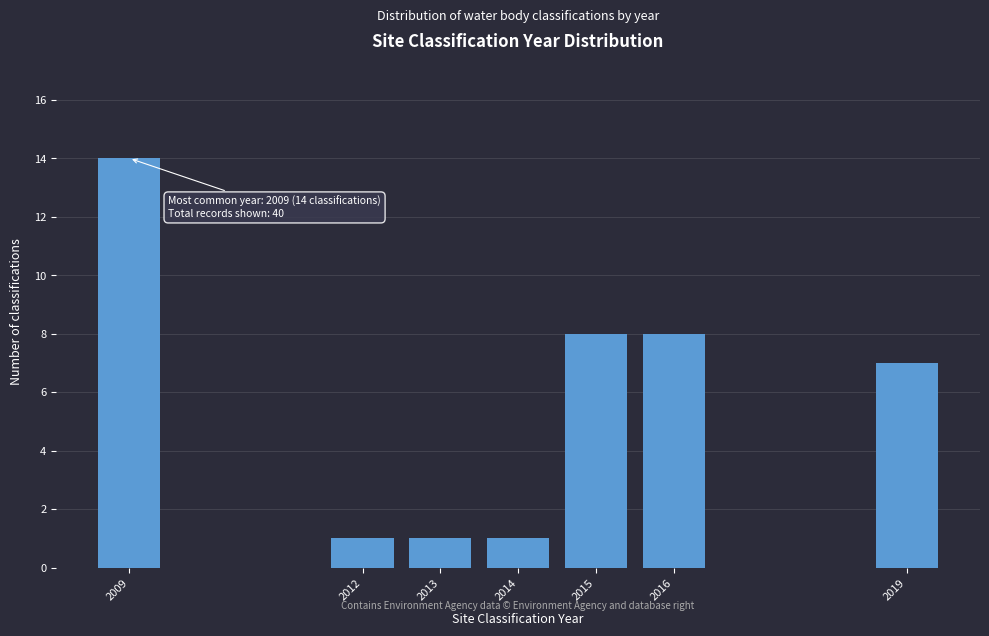

Reading left to right, what are all the values shown in this chart?

2009=14	2012=1	2013=1	2014=1	2015=8	2016=8	2019=7